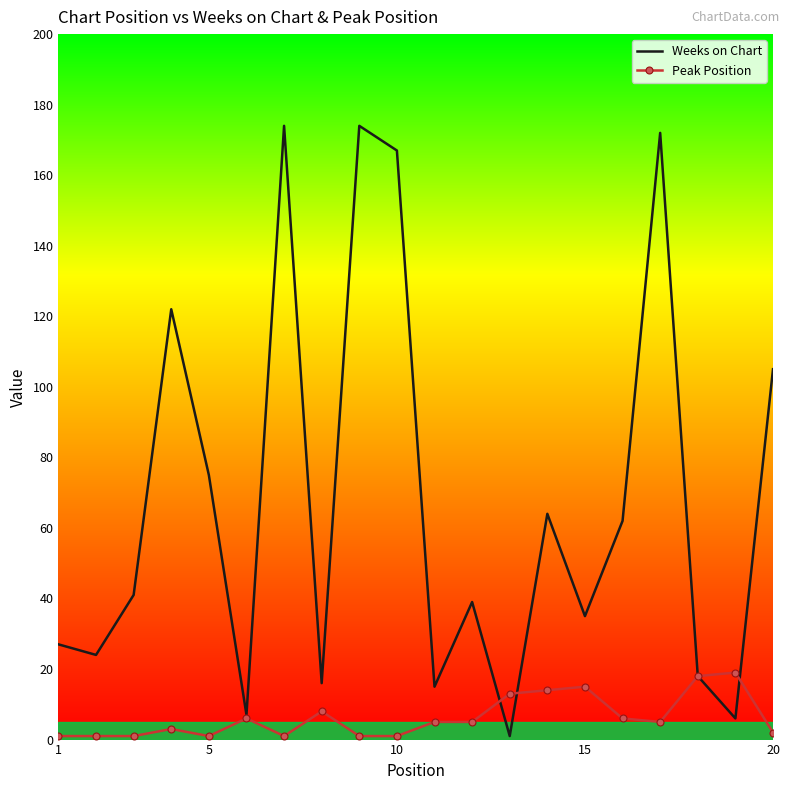

Which series has the largest range (max minus min)?

Weeks on Chart